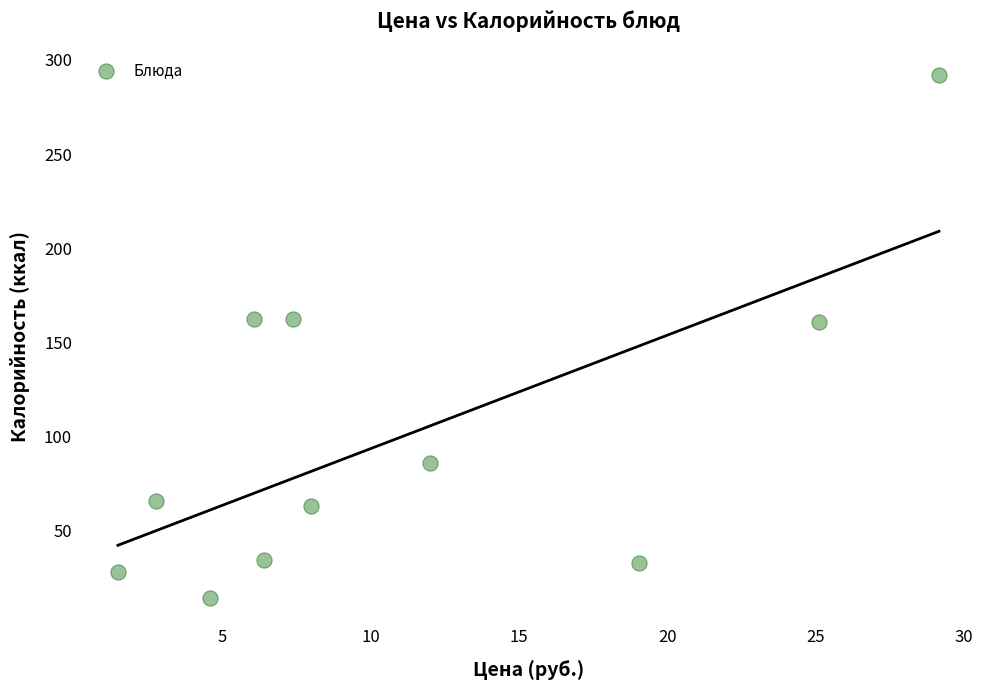

What is the average Y value?

100.2